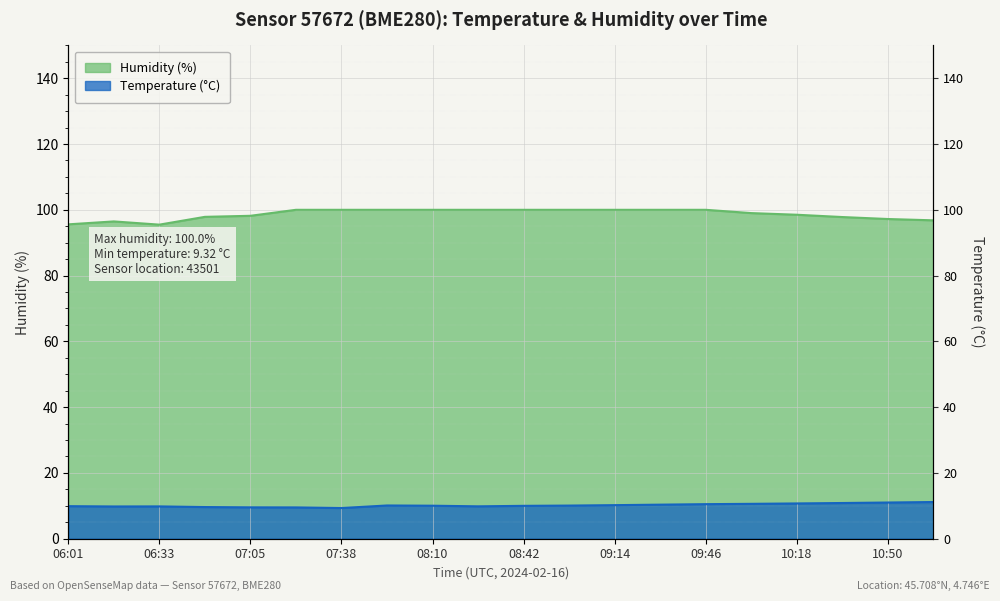

How many lines are shown in the chart?

2